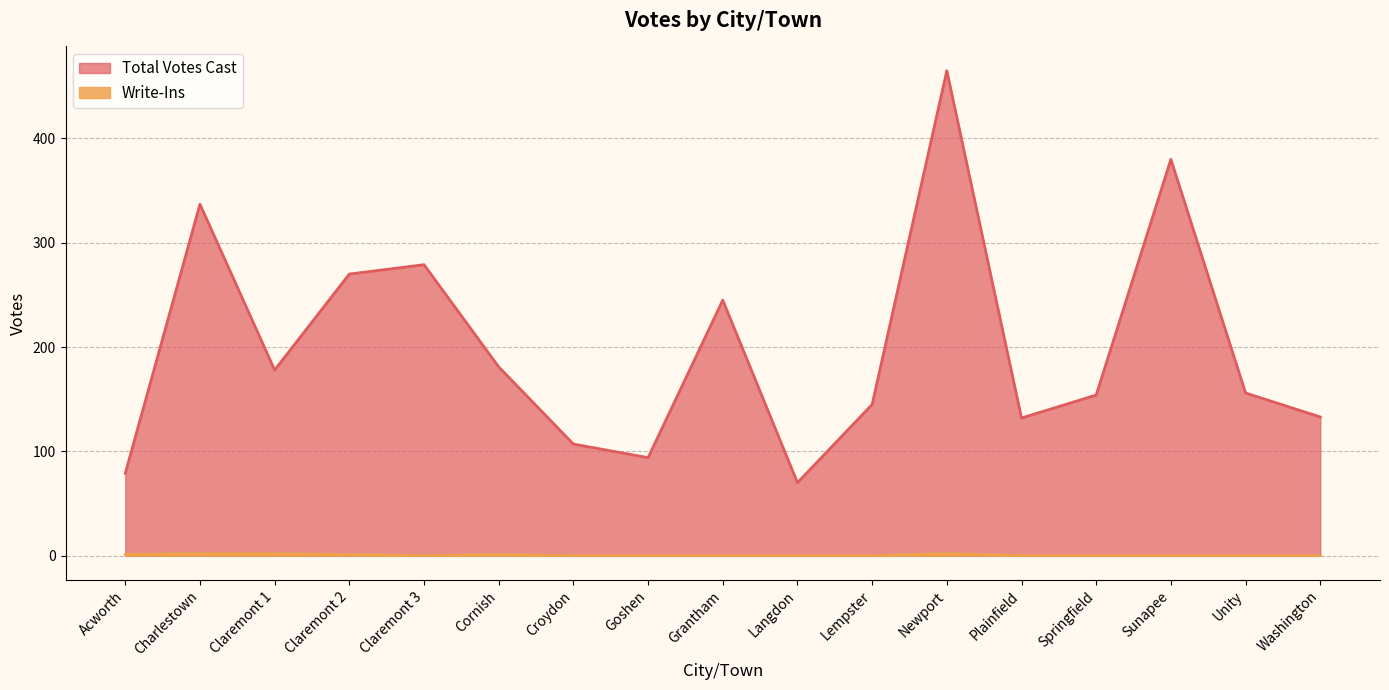

At how many categories does at least one series exceed 106?

14